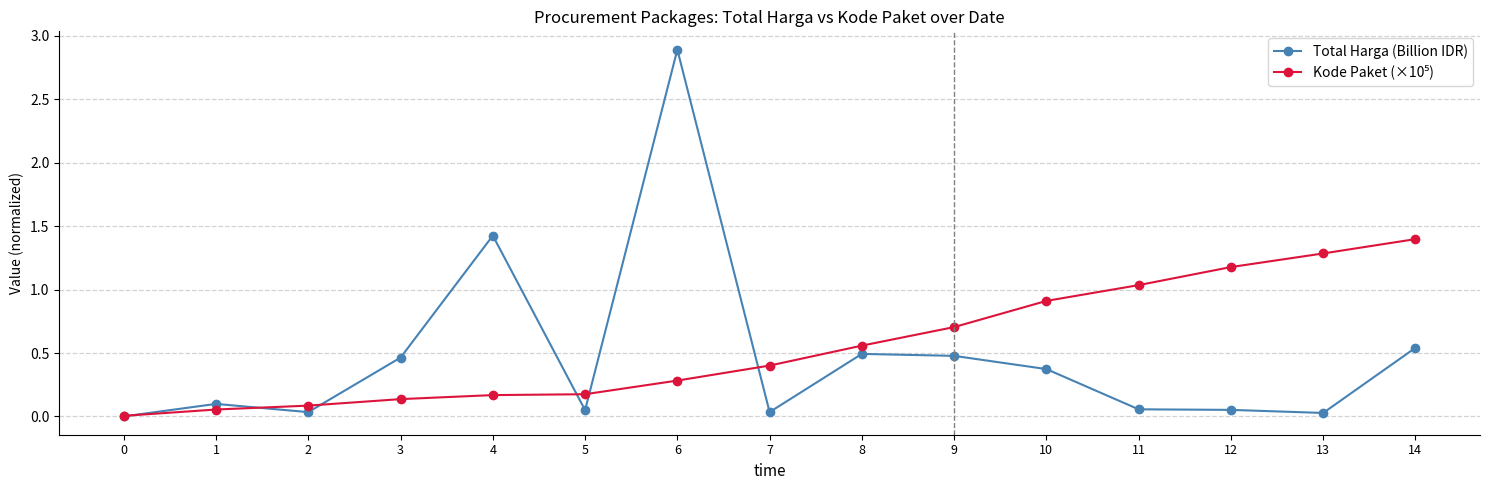

What is the total value across all series at 9?

1.2